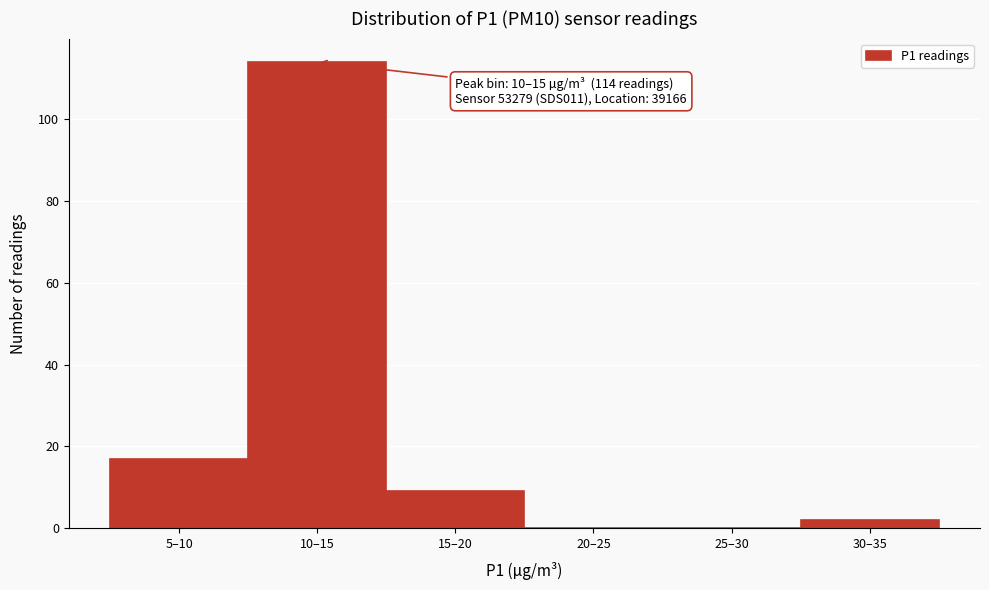

What is the sum of all values?

142